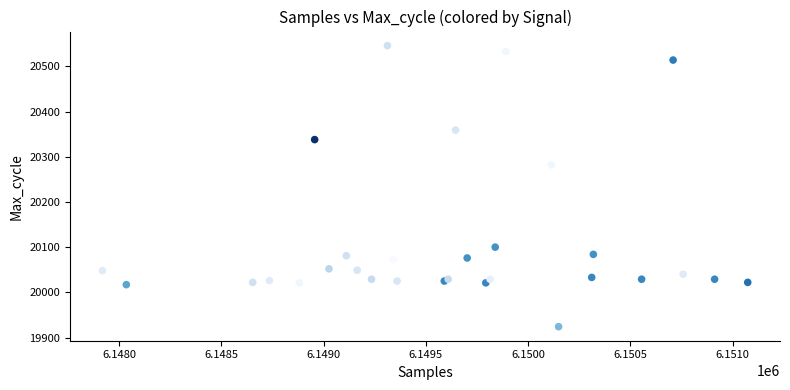

What Y value in the scatter plot is closest to 20235?

20282